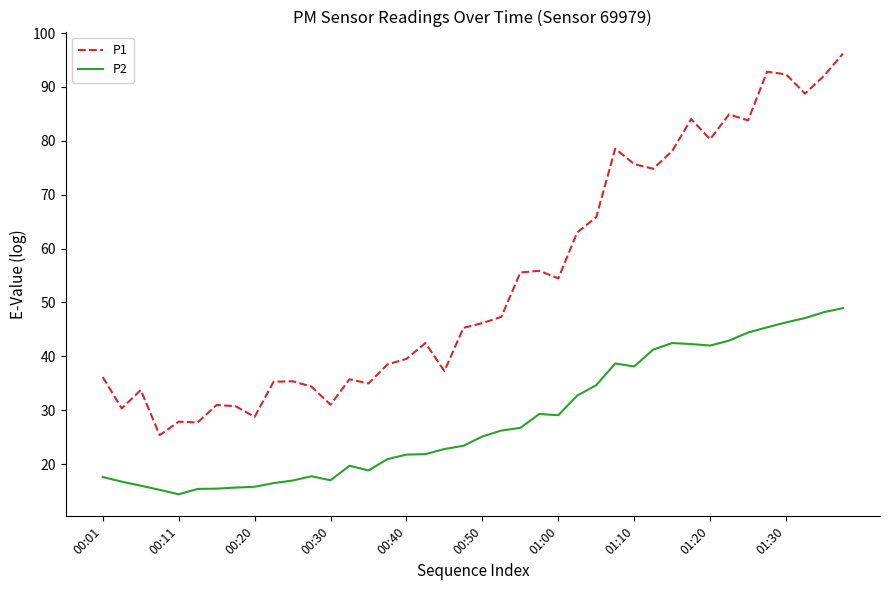

What is the average value of the P1 series?

54.3